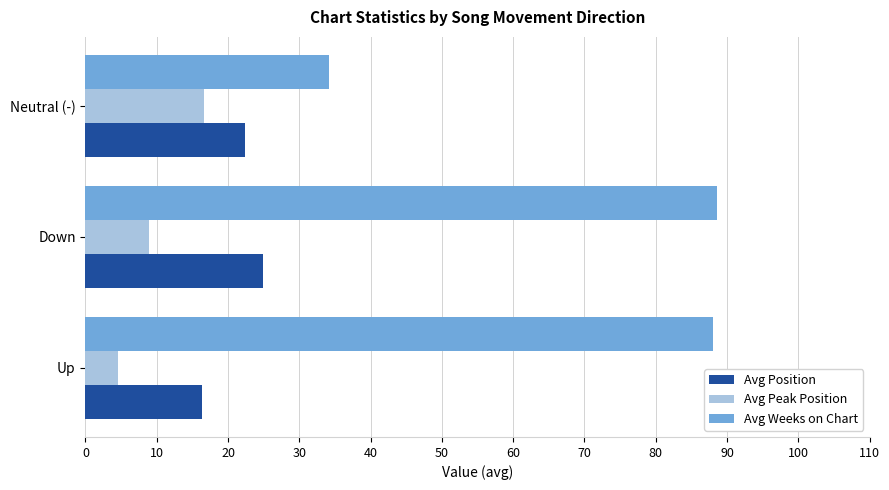

What is the approximate value of Avg Peak Position at Neutral (-)?

16.6